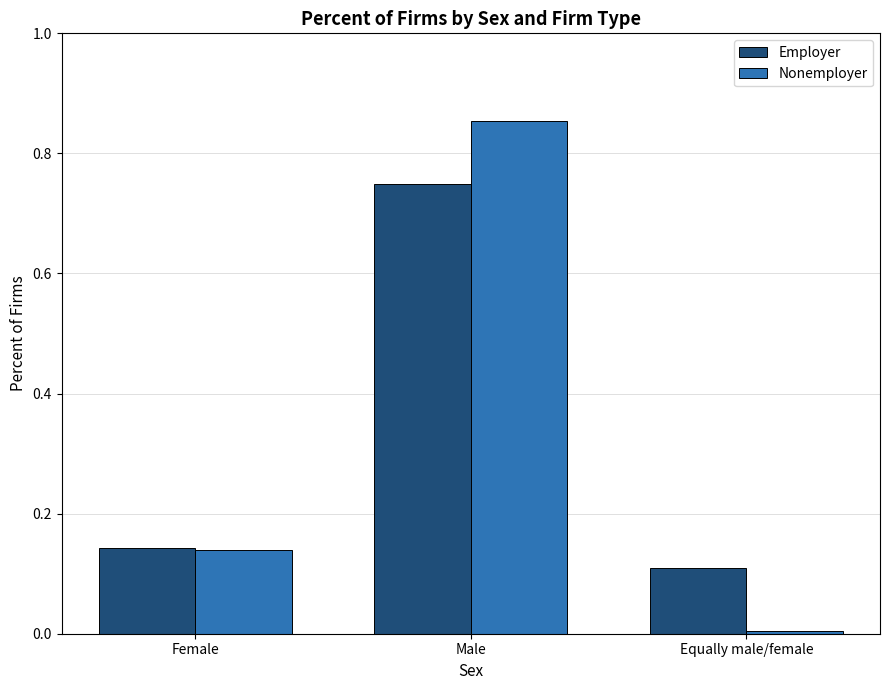

At which category is the sum across all series the highest?

Male